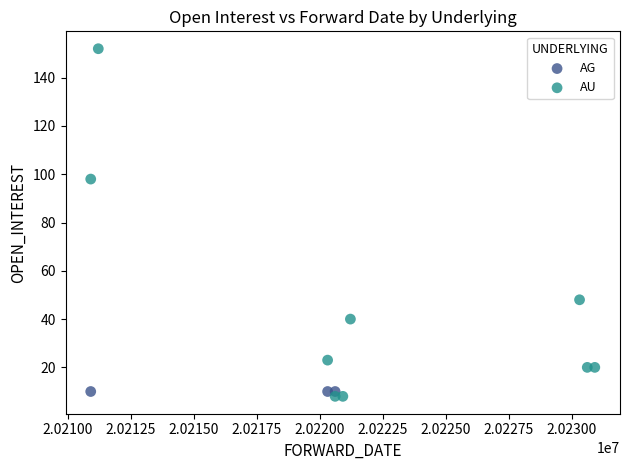

Which series contains the highest Y value?

AU